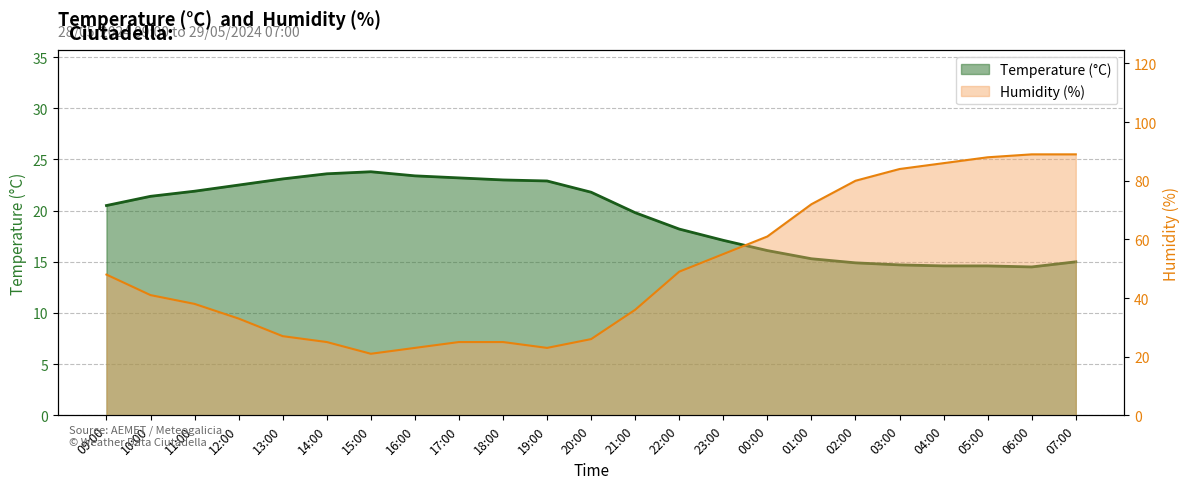

What is the lowest value of the Humidity (%) series?

21.0